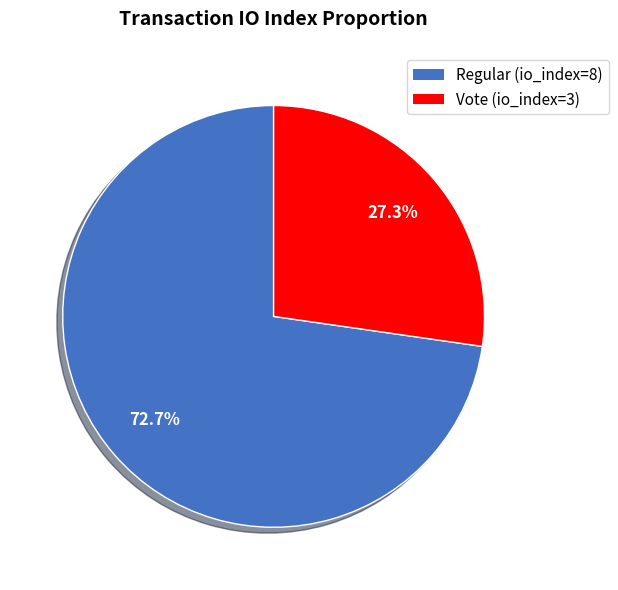

Approximately how many times larger is the value at Regular (io_index=8) compared to Vote (io_index=3)?

2.7